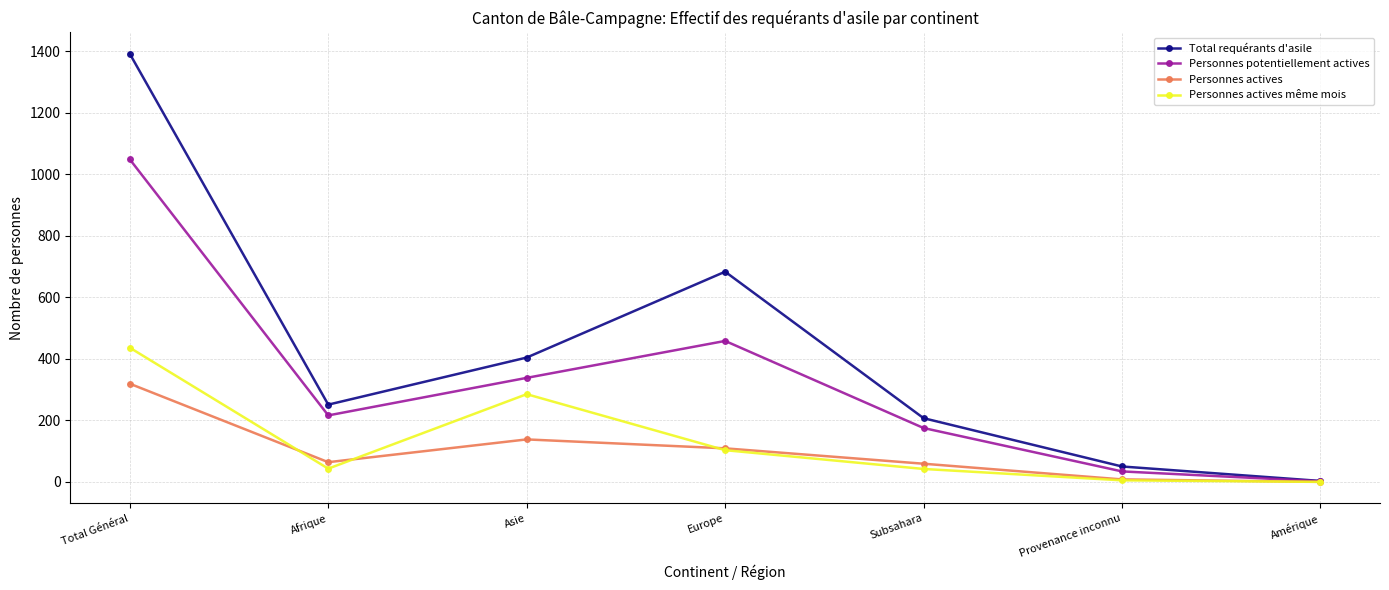

Rank the series at Total Général from highest to lowest value.

Total requérants d'asile, Personnes potentiellement actives, Personnes actives même mois, Personnes actives